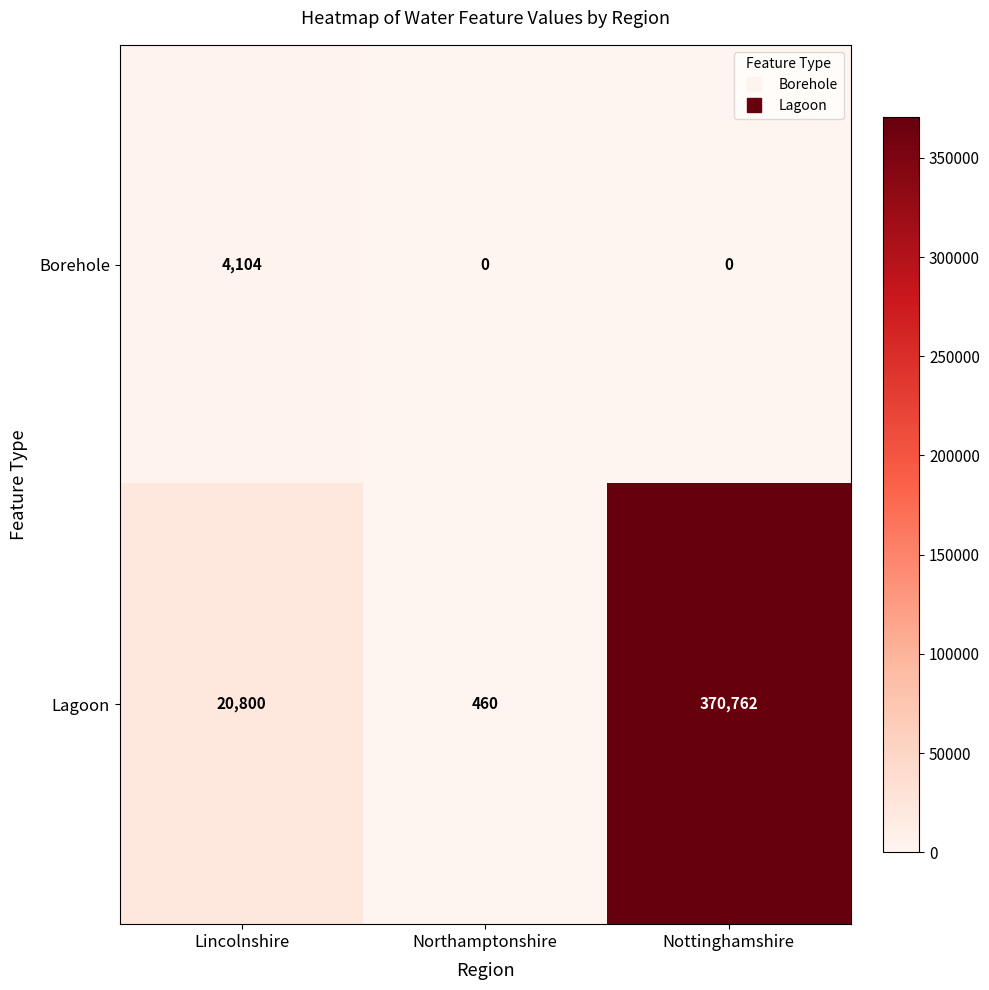

How many Borehole values are between 0 and 4104?

3